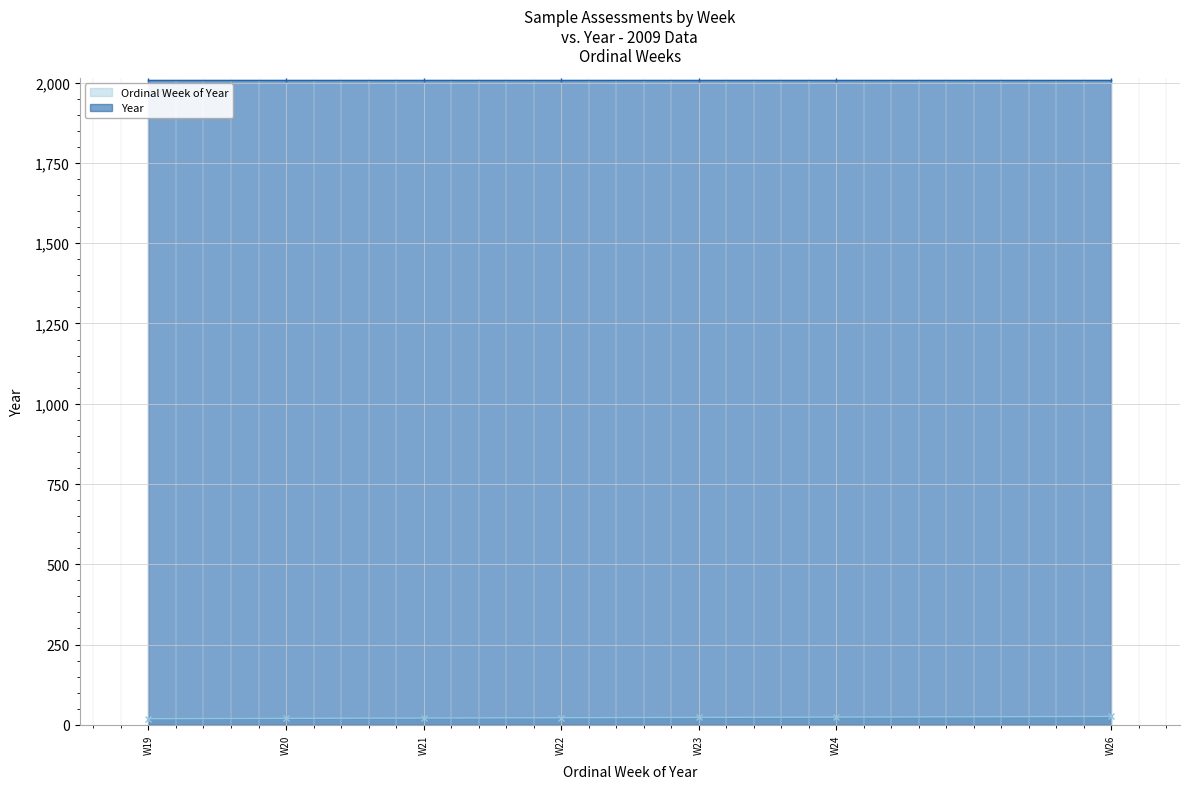

How many values are below 22?

3